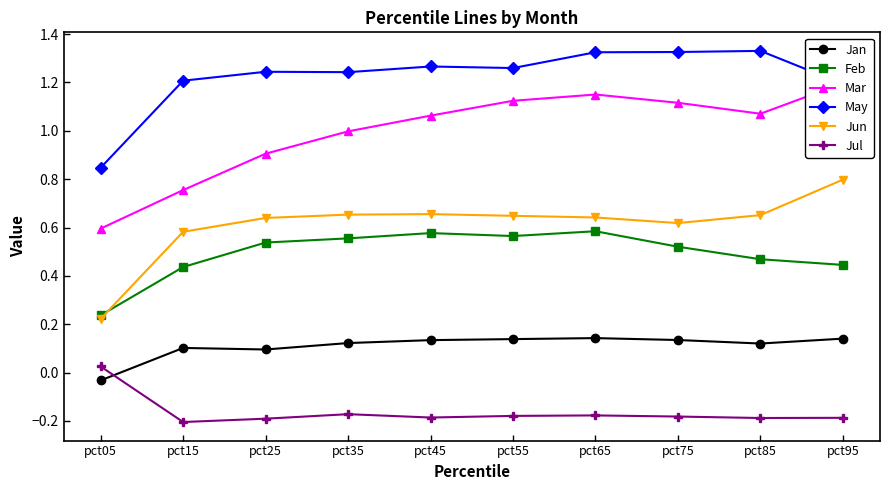

At which category does the chart reach its minimum across all series?

pct15